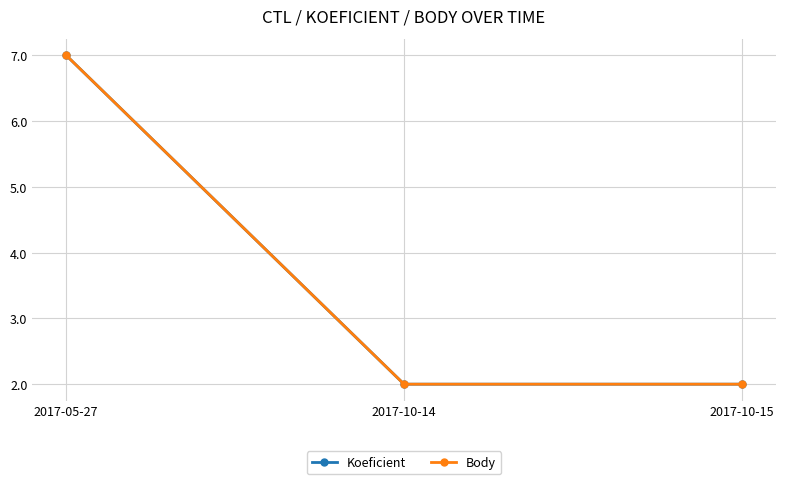

Does the chart have visible grid lines?

Yes